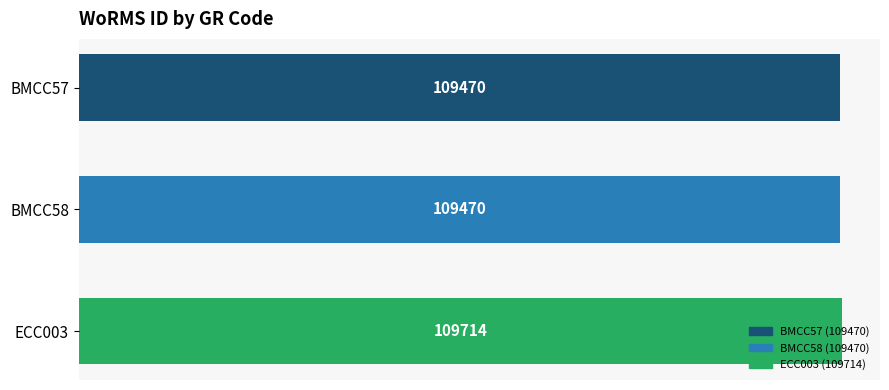

Between ECC003 and BMCC58, which is larger?

ECC003